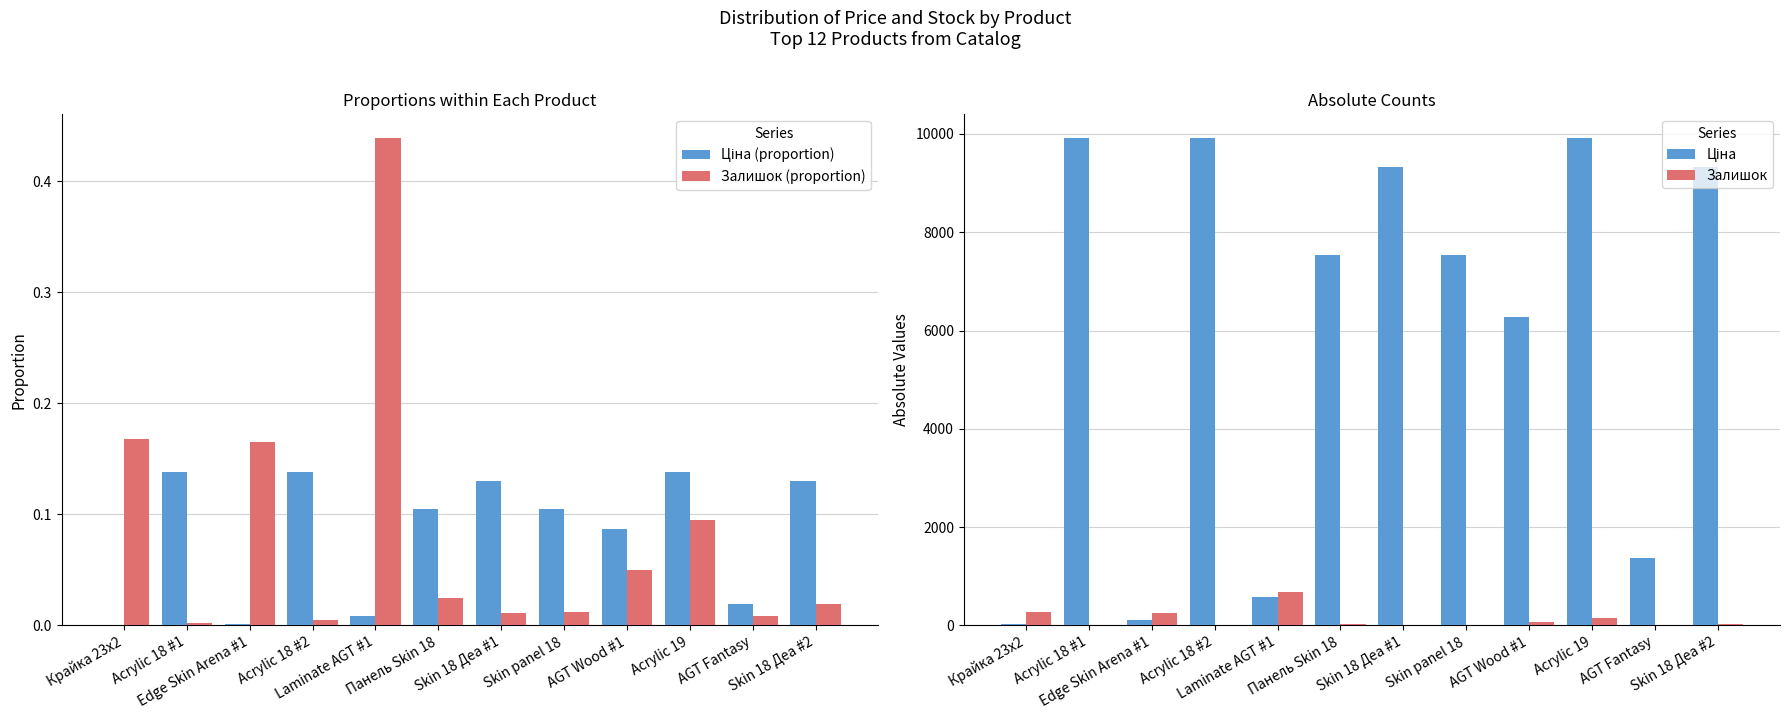

Are the bars grouped side by side (vs. stacked)?

Yes